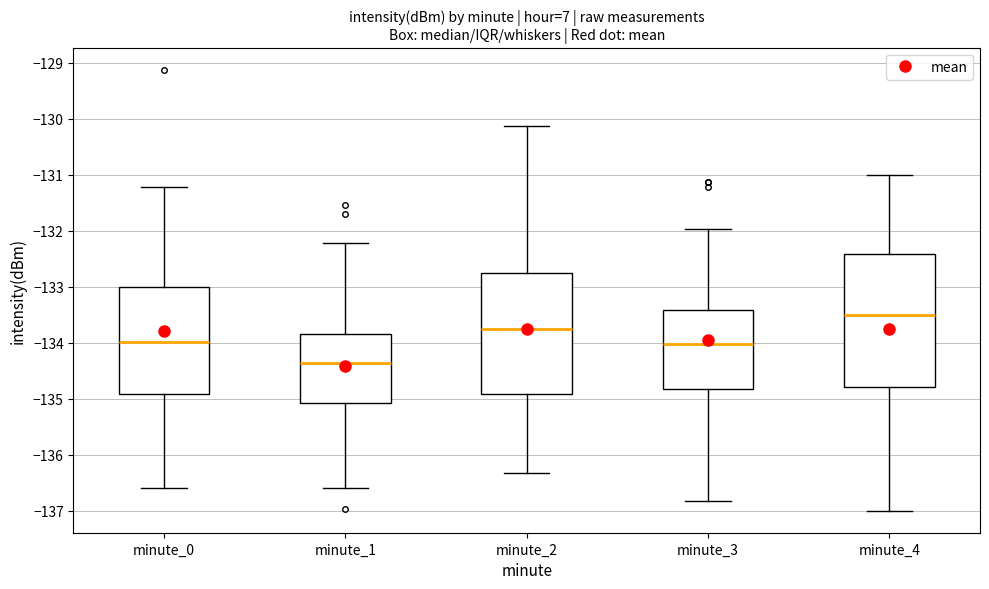

Which box has the lowest median line?

minute_1